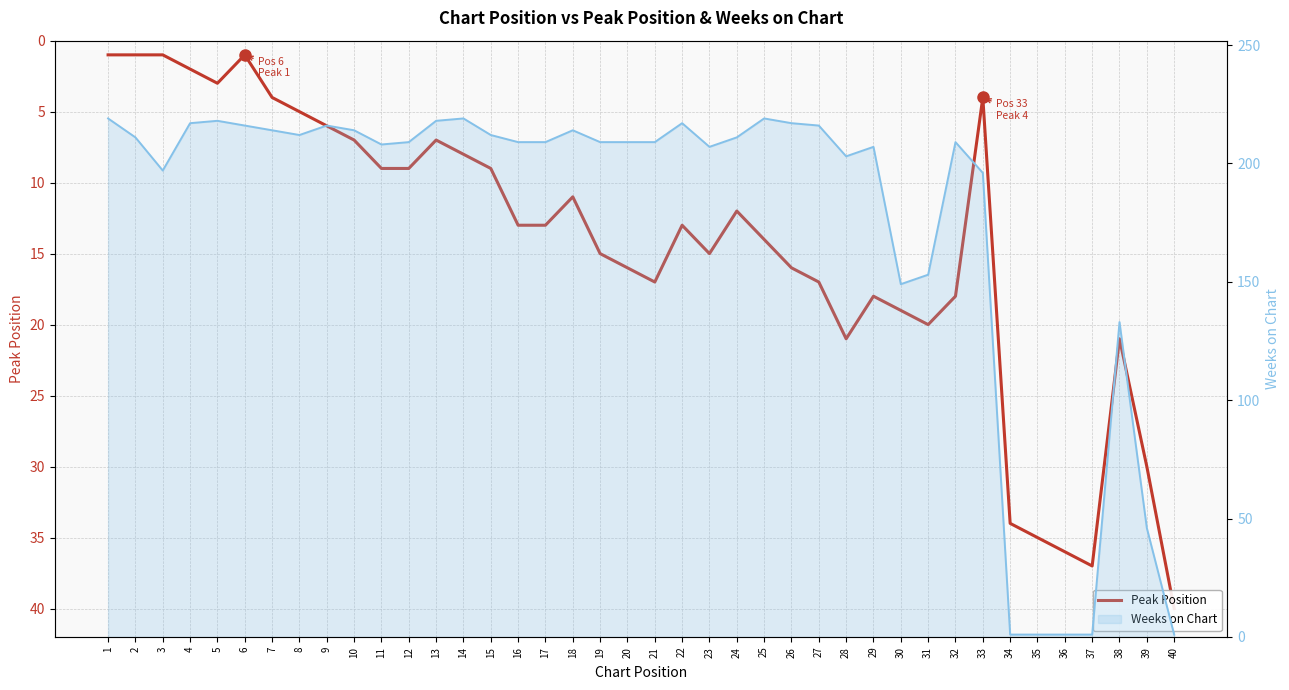

Count the number of categories in the chart.

40